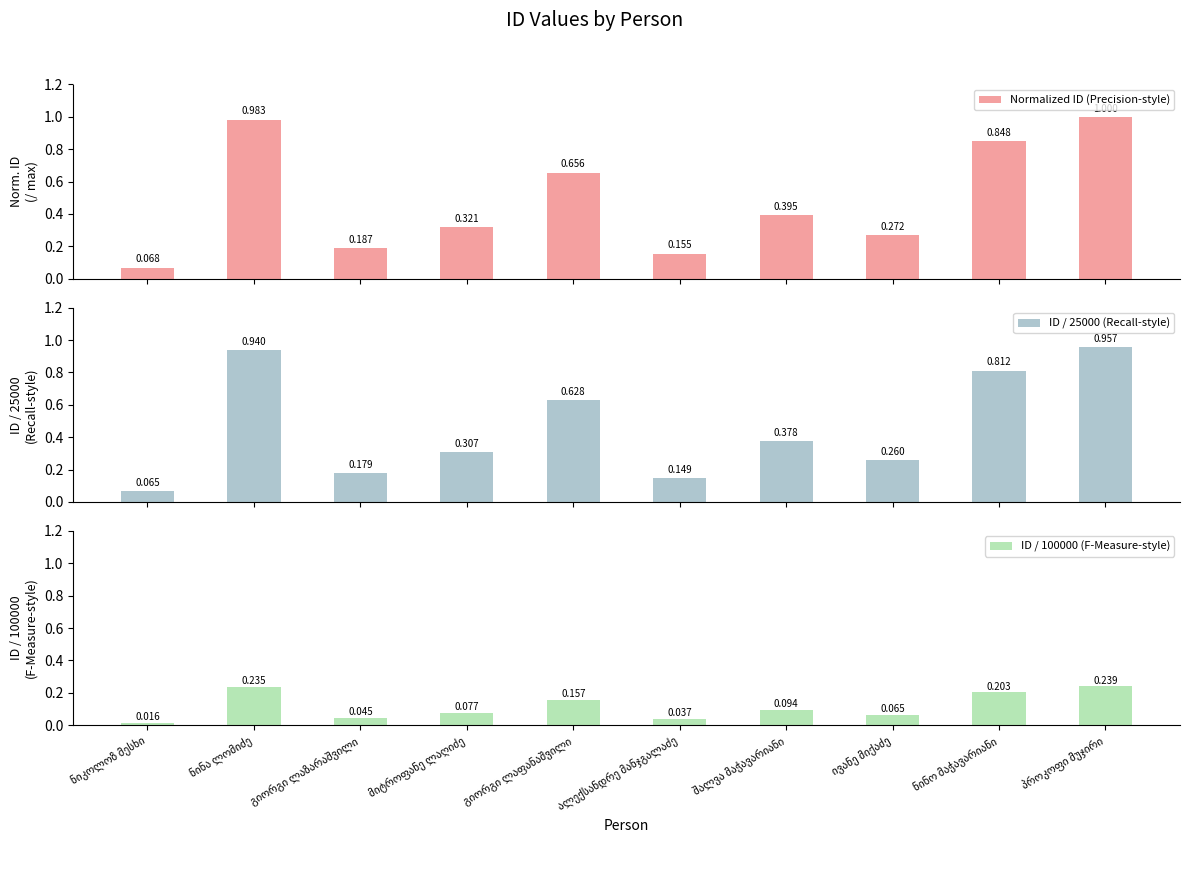

Which has a higher value, შალვა მაჭავარიანი or ნიკოლოზ მესხი?

შალვა მაჭავარიანი